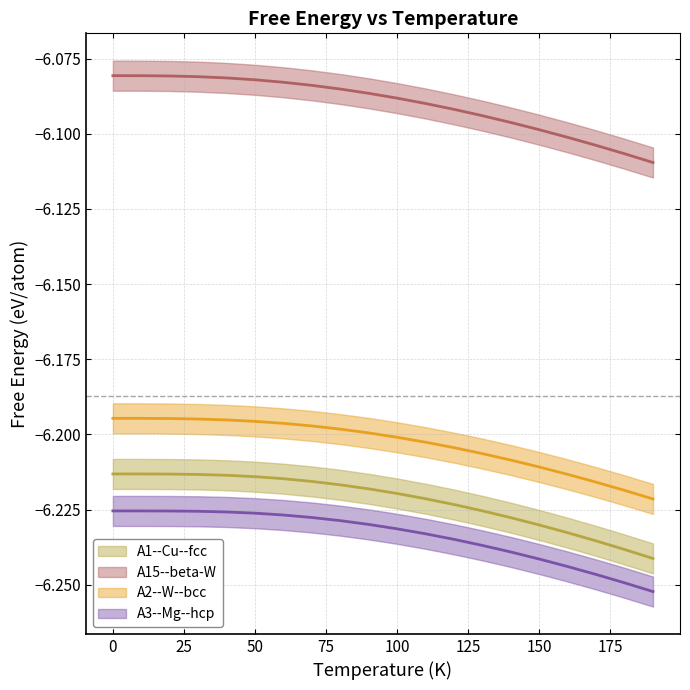

Does the chart display data point markers on the line(s)?

No